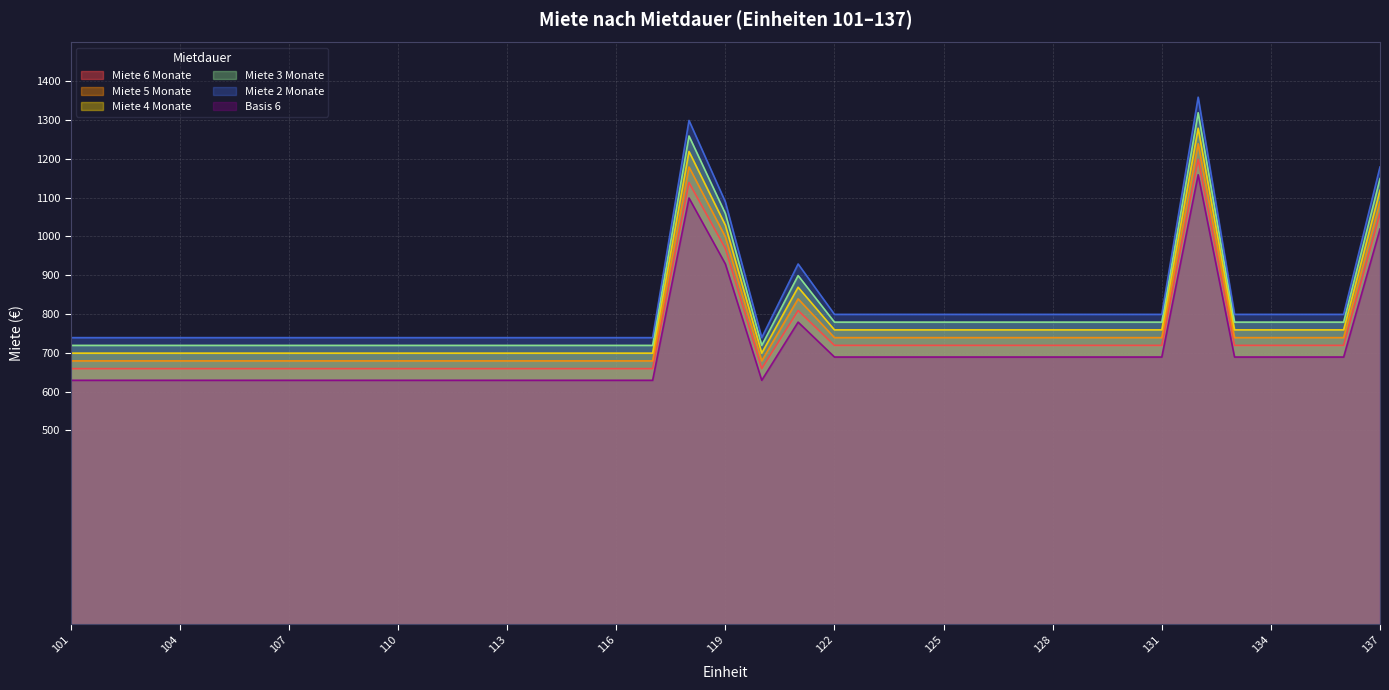

The value of Miete 4 Monate at 136 is 1065. True or false?

False